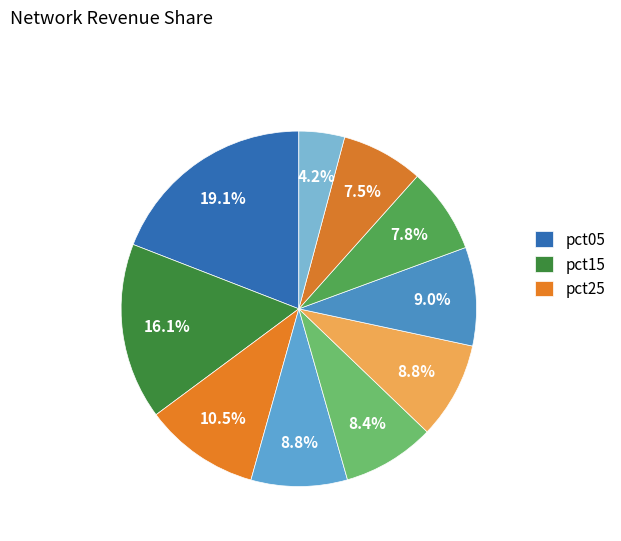

How many slices are in this pie chart?

10